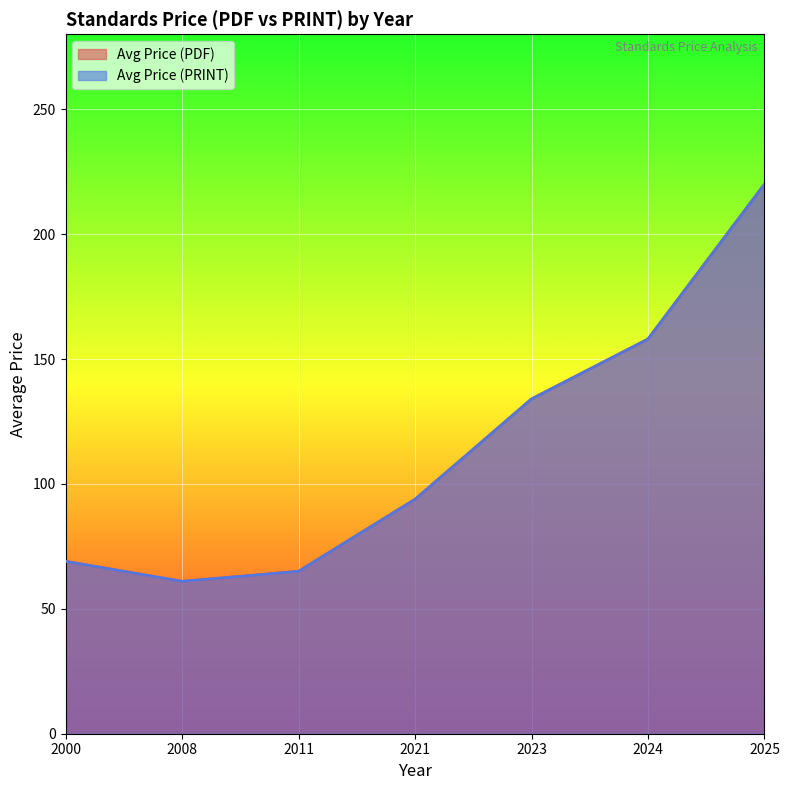

The Avg Price (PDF) series shows 93.8 at 2021. True or false?

True